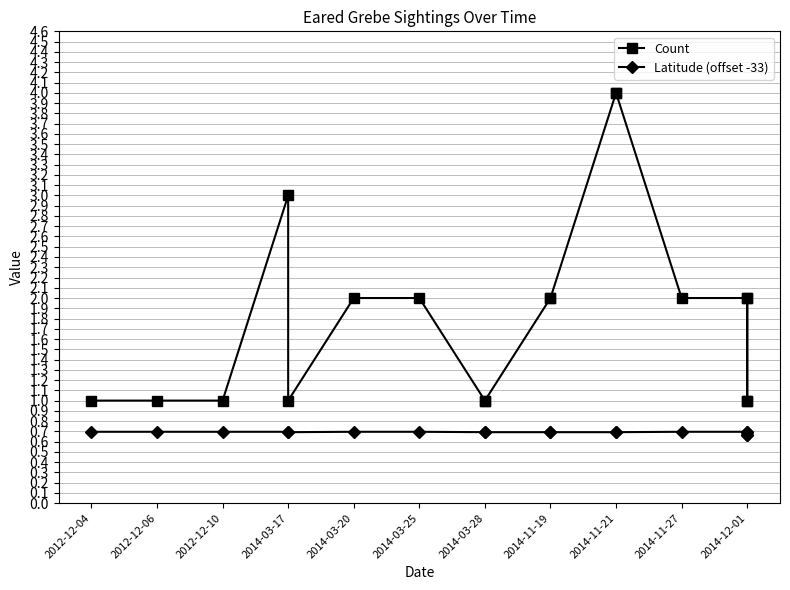

The value of Count at 2014-03-20 is 0.4. True or false?

False